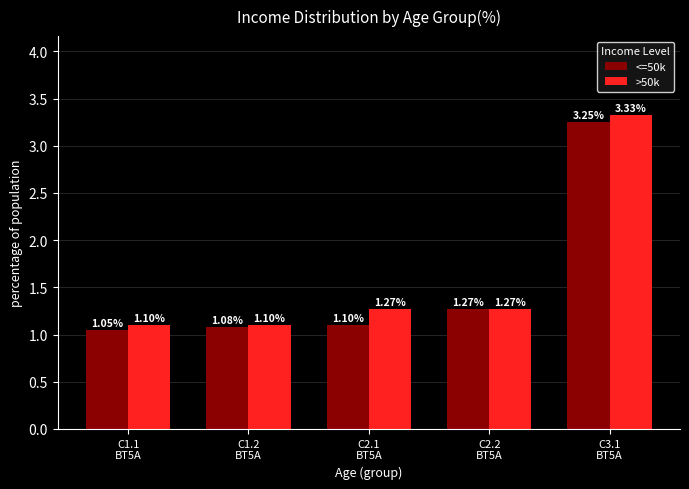

Does the chart contain stacked bars?

No